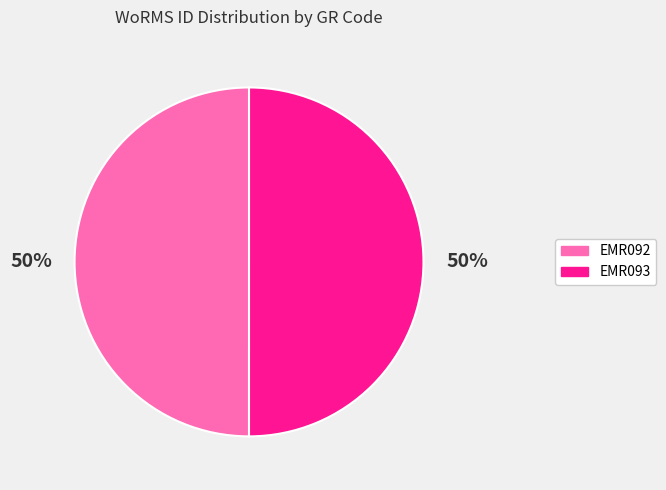

Approximately how many times larger is the value at EMR092 compared to EMR093?

1.0